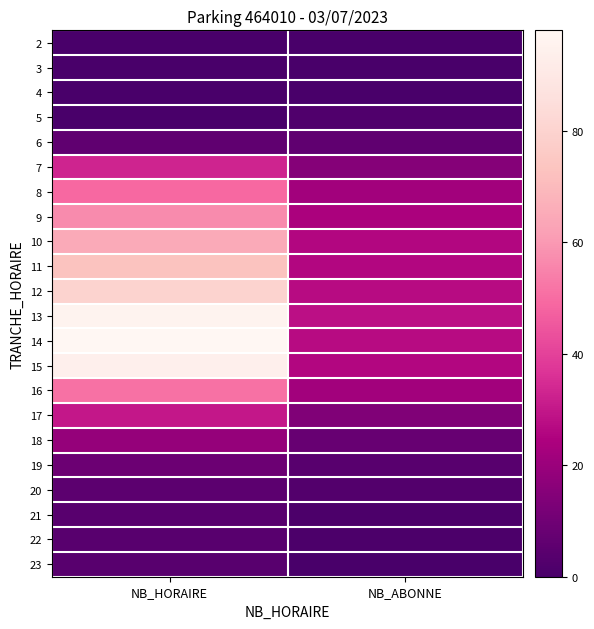

How many categories are shown in the chart?

2